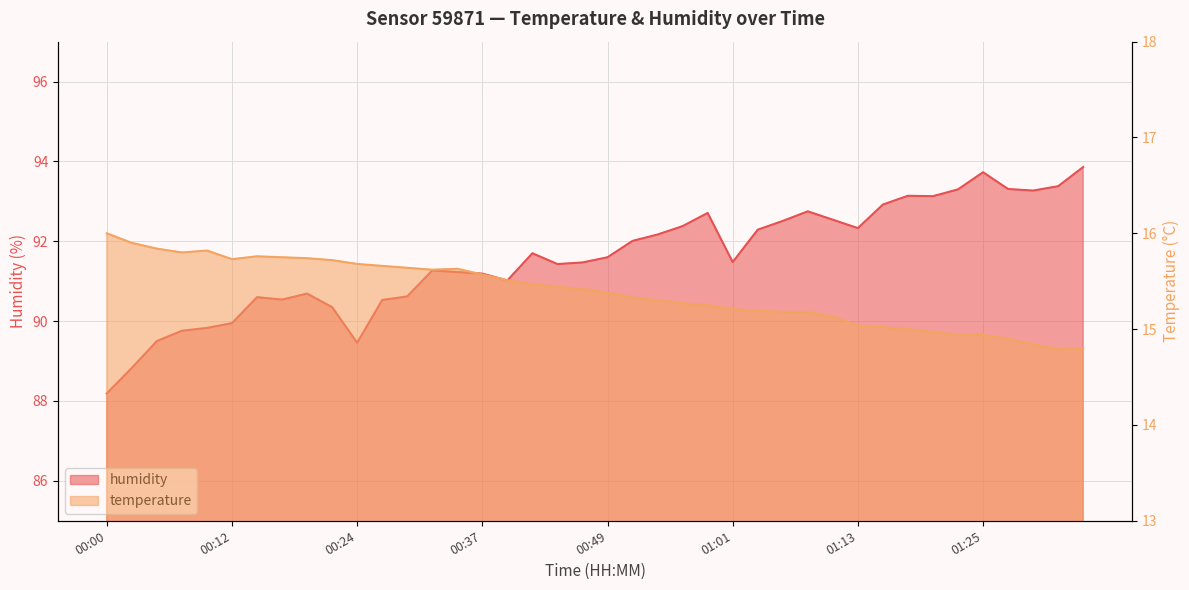

What position from the right is 01:25?

5